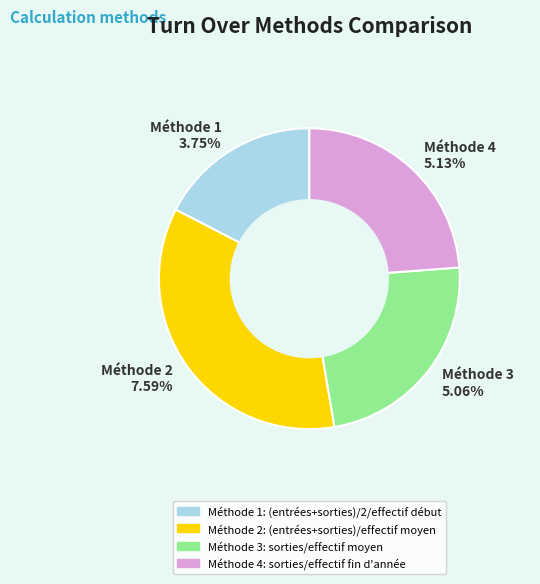

The Turn over méthode 2 slice represents 35% of the pie. True or false?

True